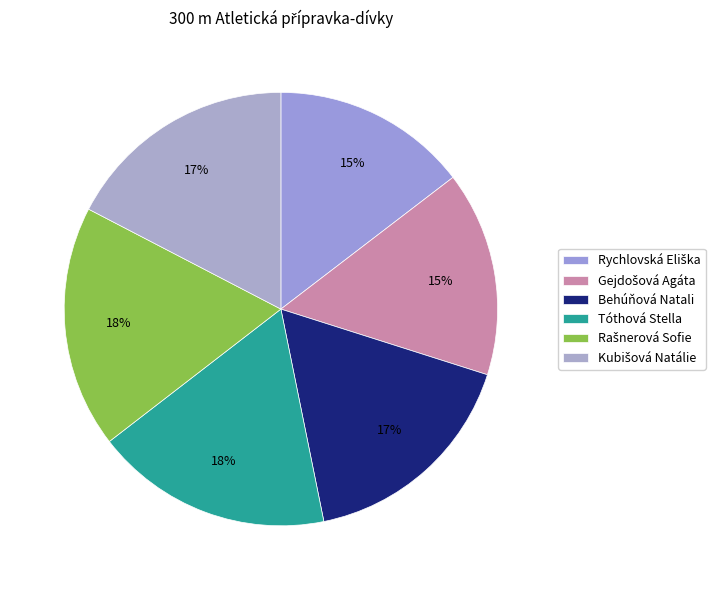

Which has a higher value, Rašnerová Sofie or Kubišová Natálie?

Rašnerová Sofie